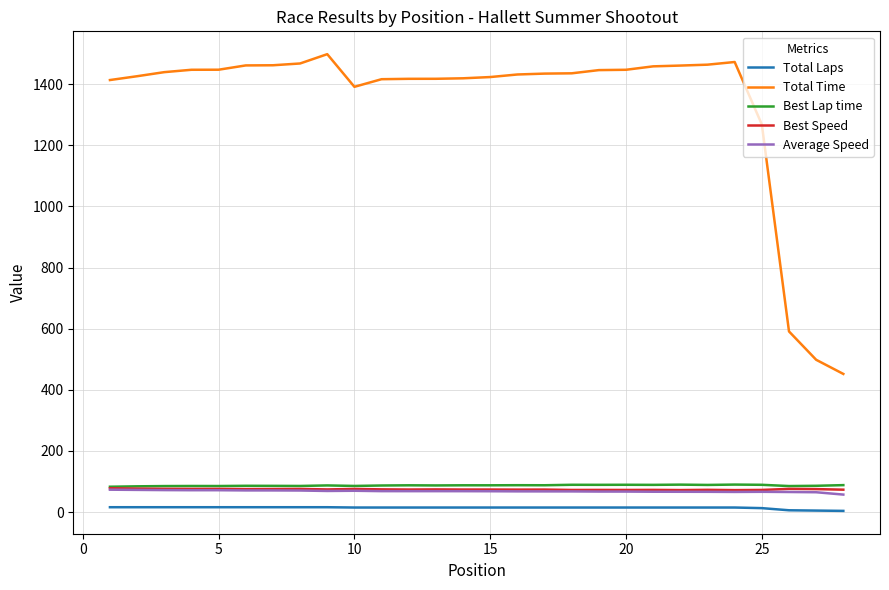

What is the lowest value of the Total Time series?

452.1